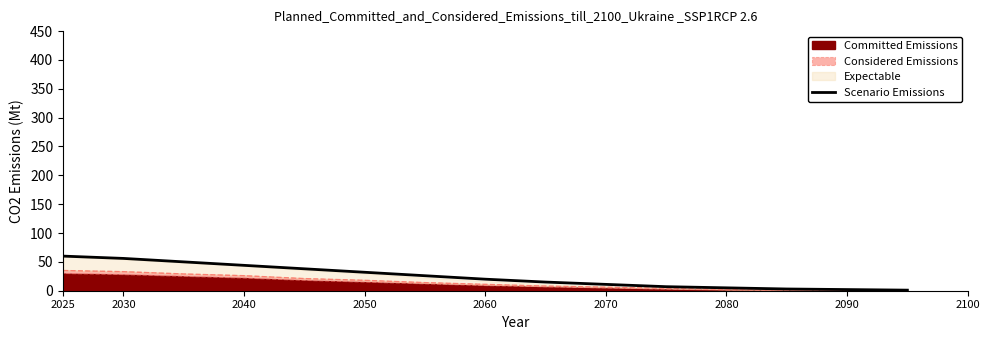

What is the highest value of the Scenario Emissions series?

60